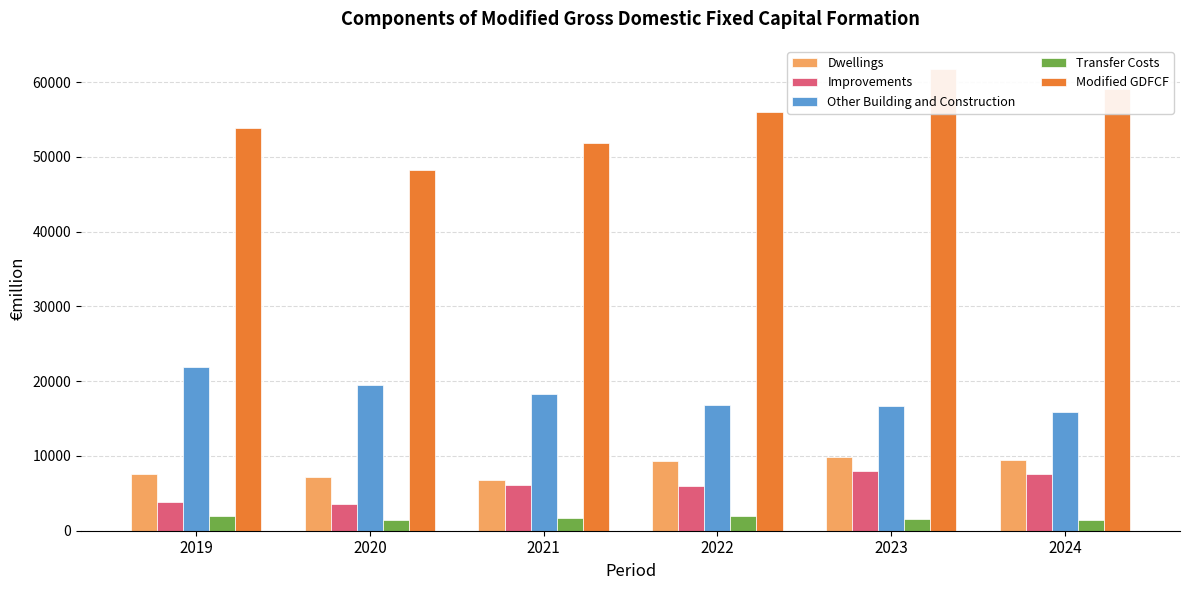

What is the average value of the Dwellings series?

8381.7